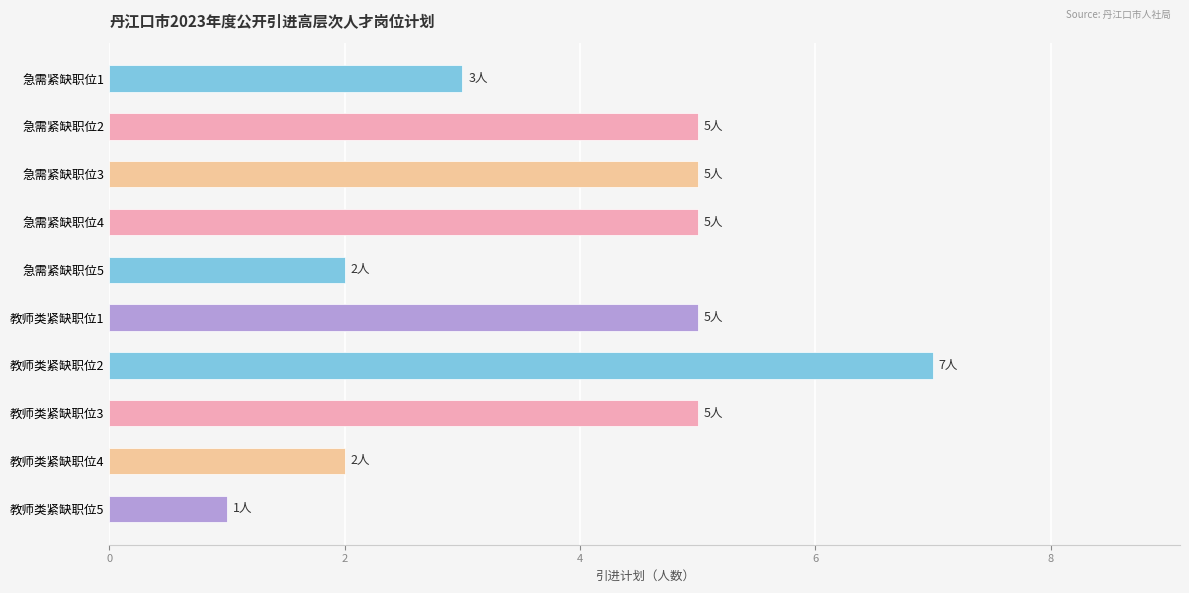

What is the change in value from 急需紧缺职位4 to 教师类紧缺职位5?

-4